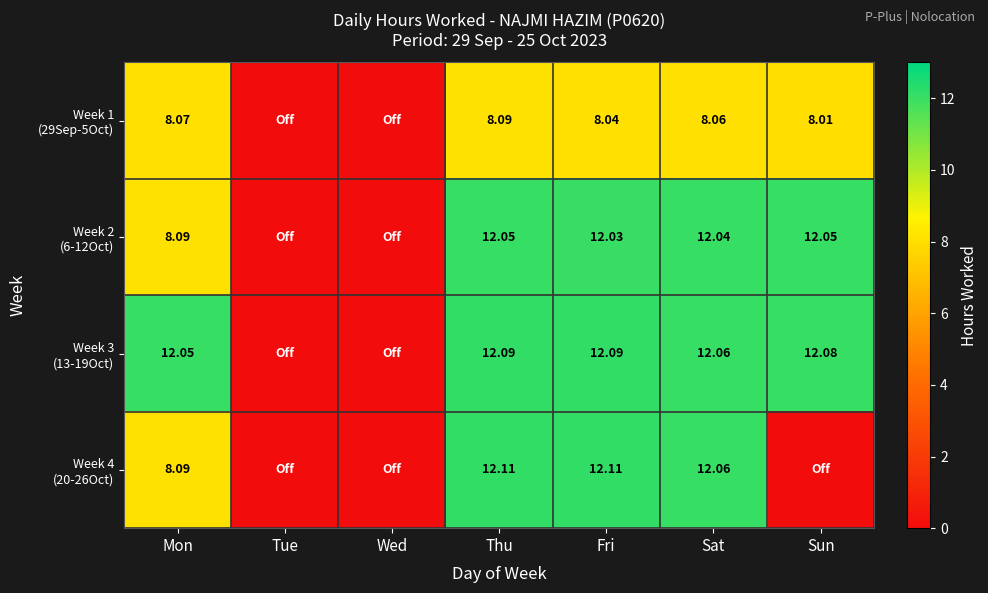

At how many categories does at least one series exceed 8?

5